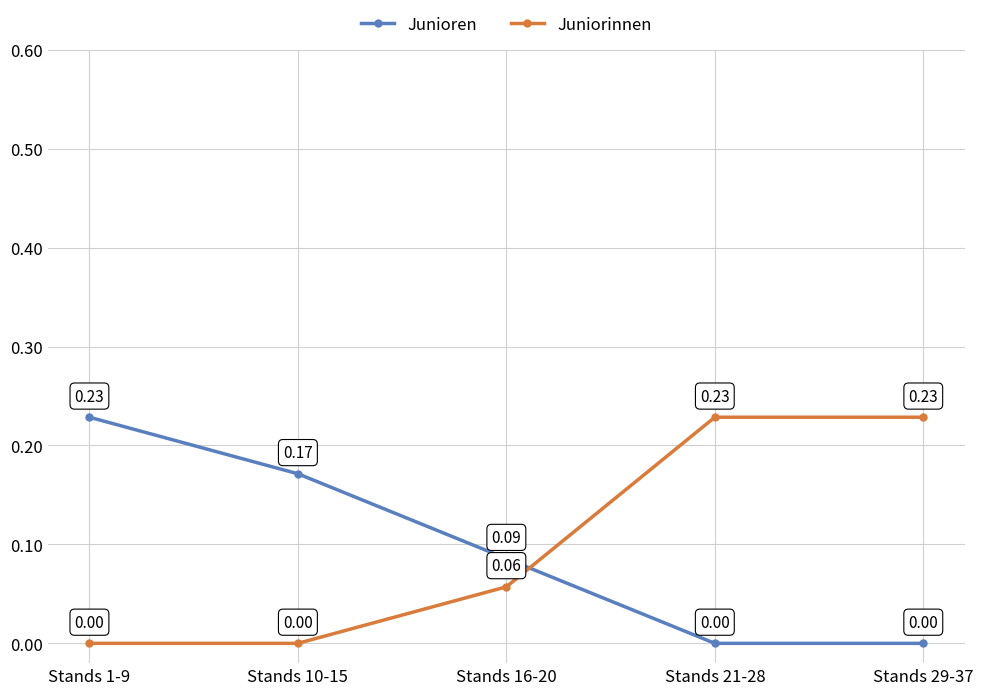

Between Stands 16-20 and Stands 21-28, which series saw the biggest shift?

Juniorinnen